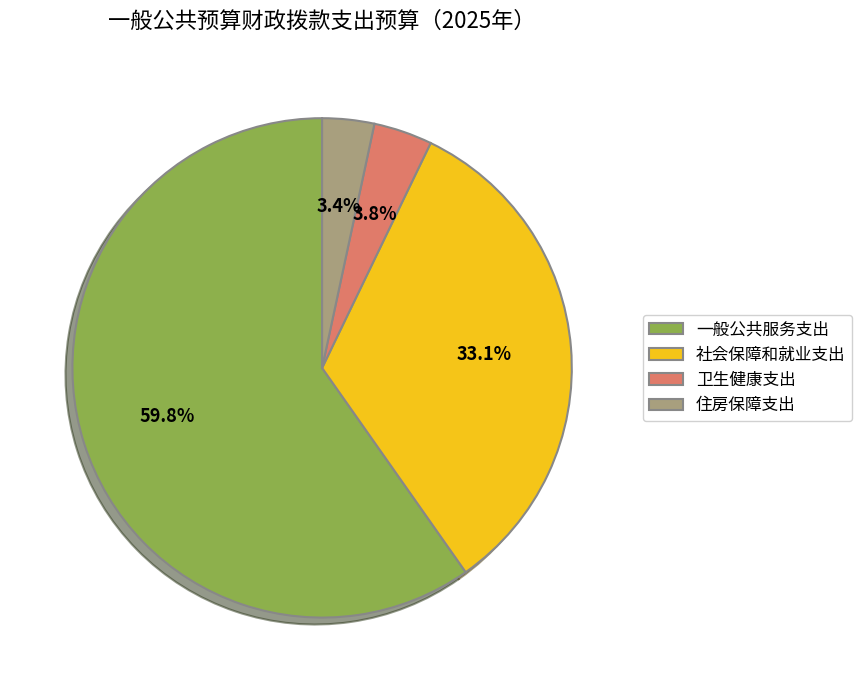

Approximately how many times larger is the value at 社会保障和就业支出 compared to 卫生健康支出?

8.7